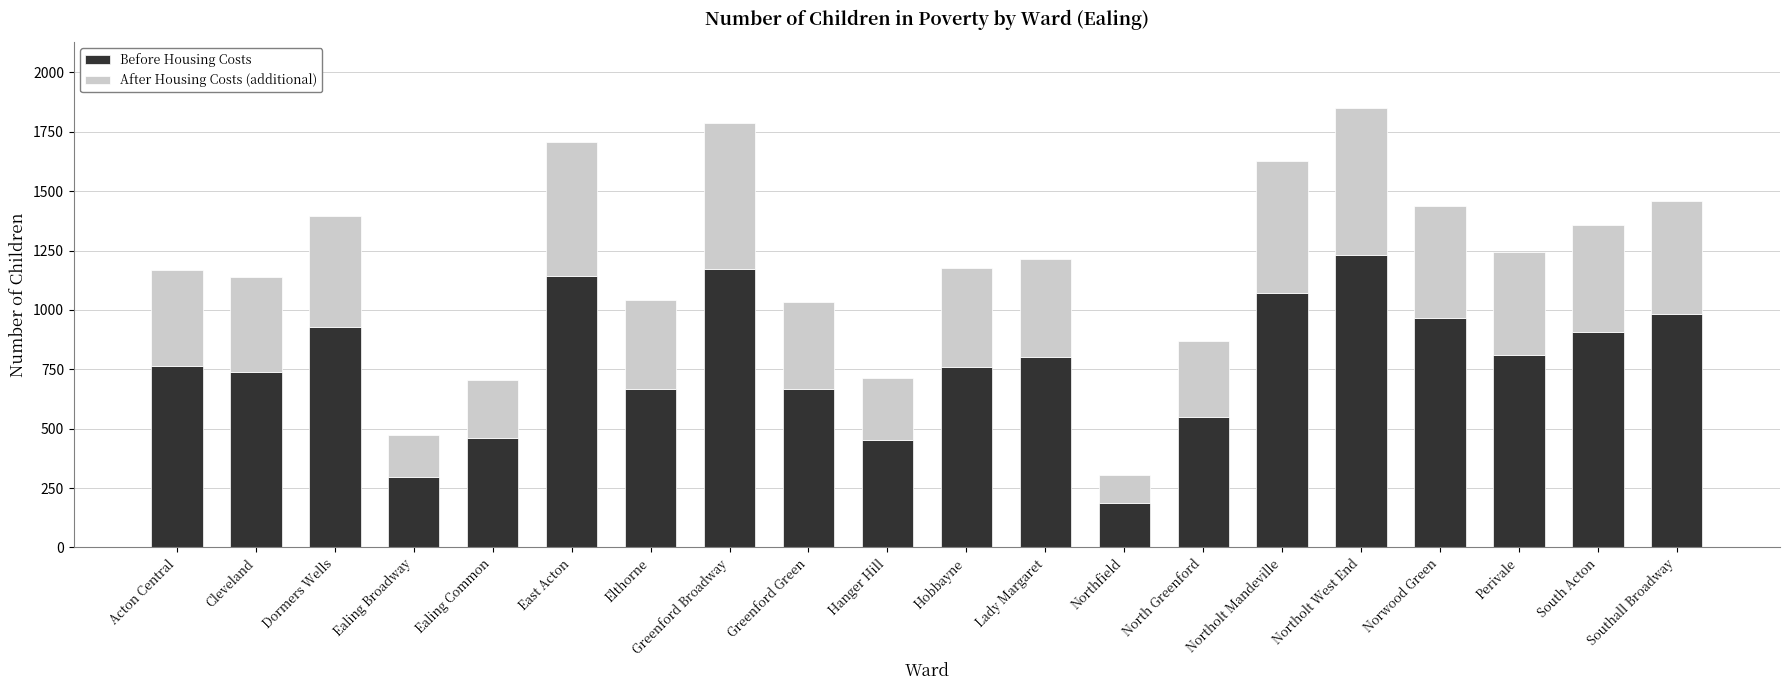

Does the chart contain any negative values?

No